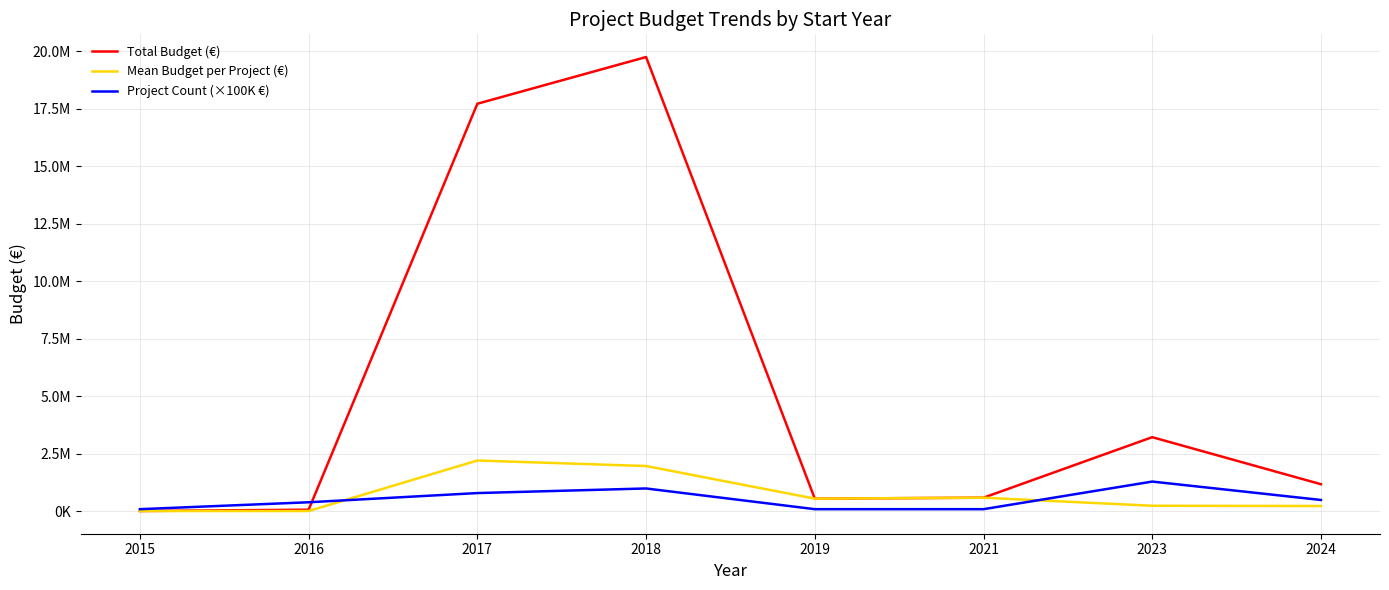

What is the total value across all series at 2018?

22732782.5